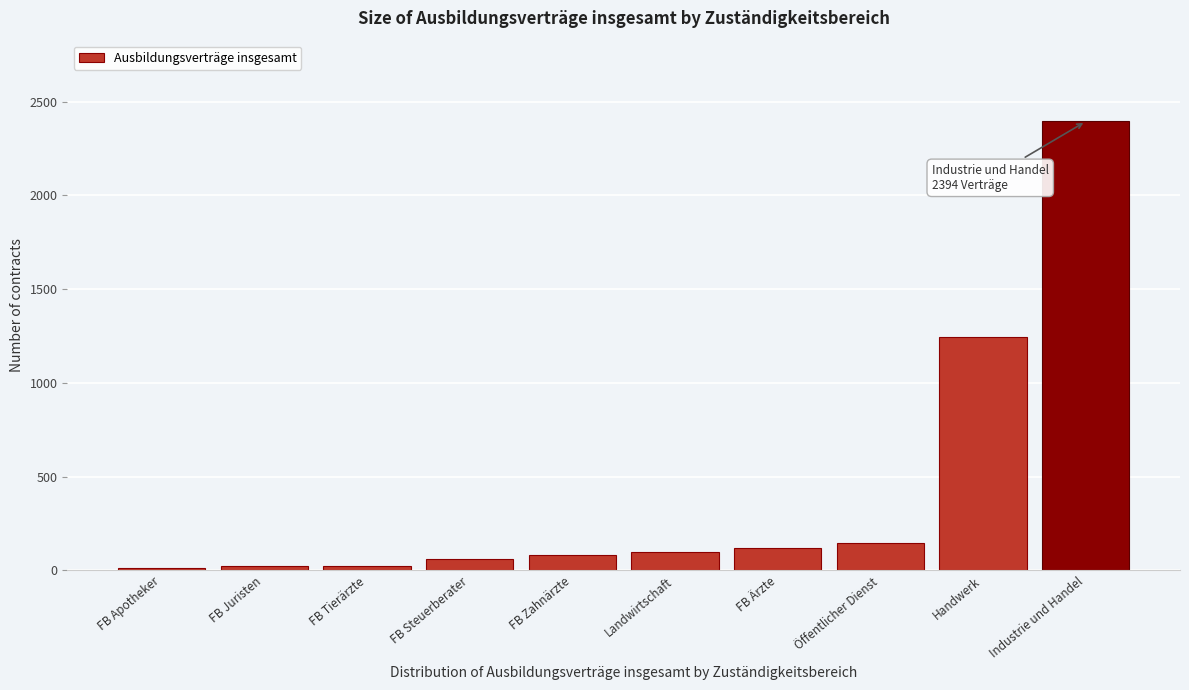

What is the change in value from FB Zahnärzte to Handwerk?

+1164